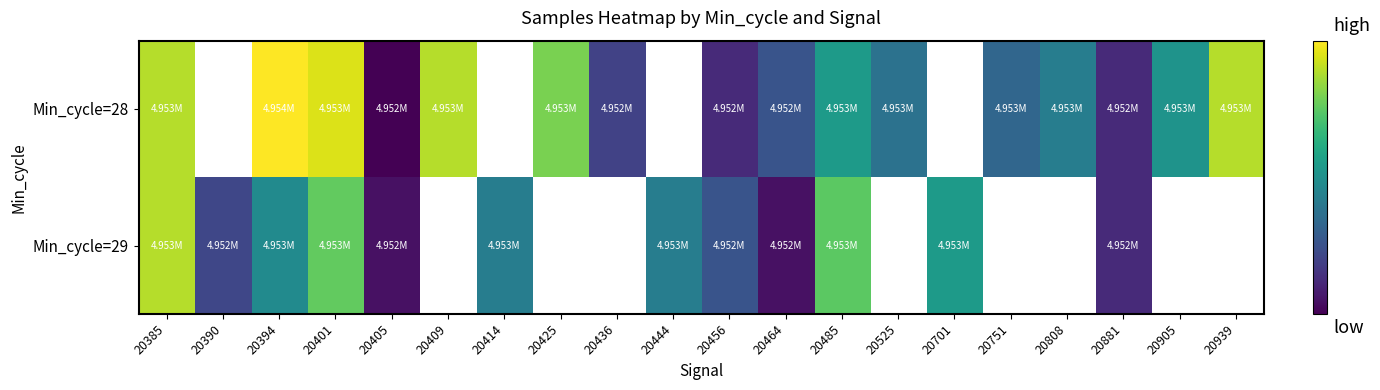

How many data points in Min_cycle=28 are above 4952823?

7